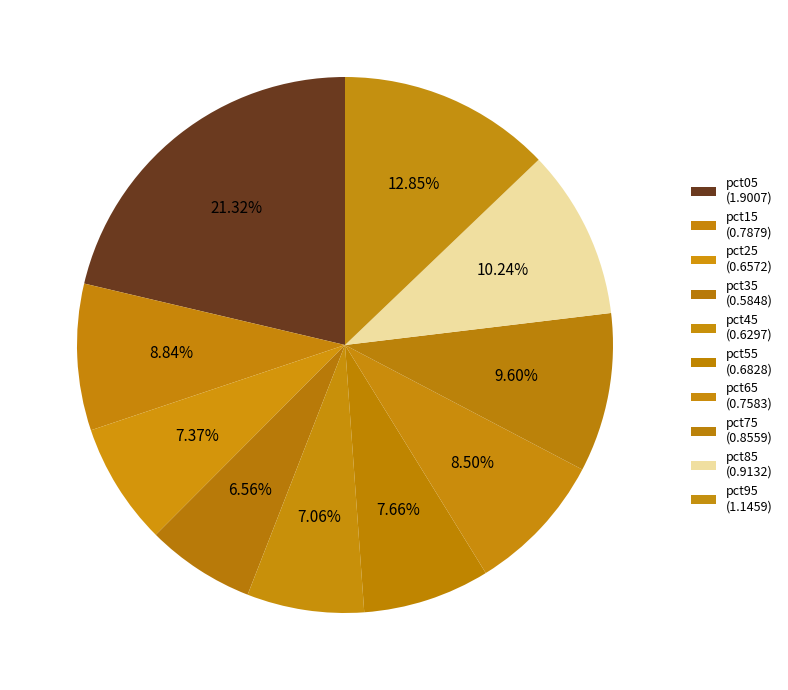

How many slices are in this pie chart?

10